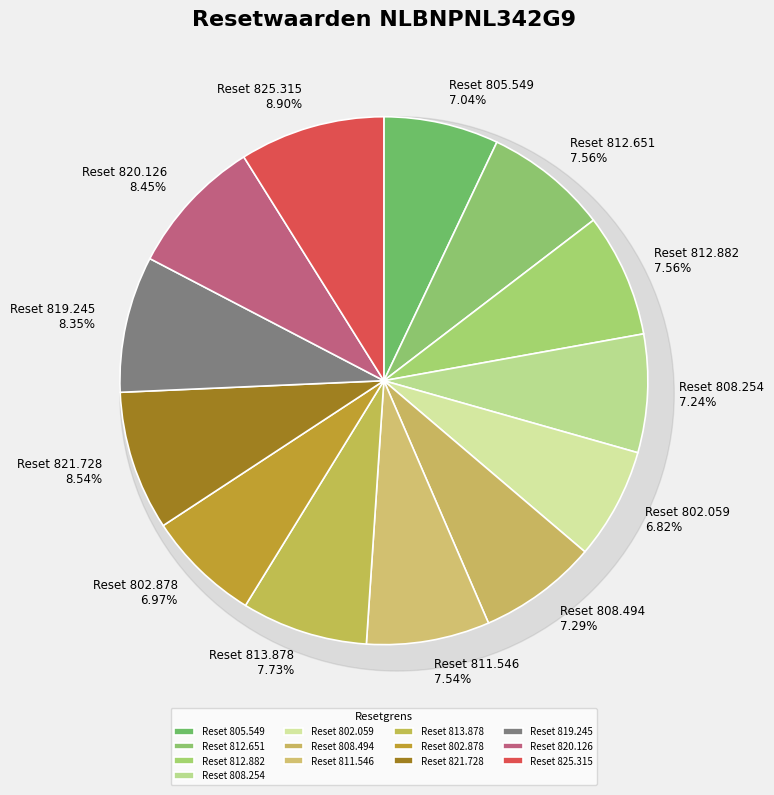

Combined, what portion of the pie is 813.878 and 819.245?

16.1%